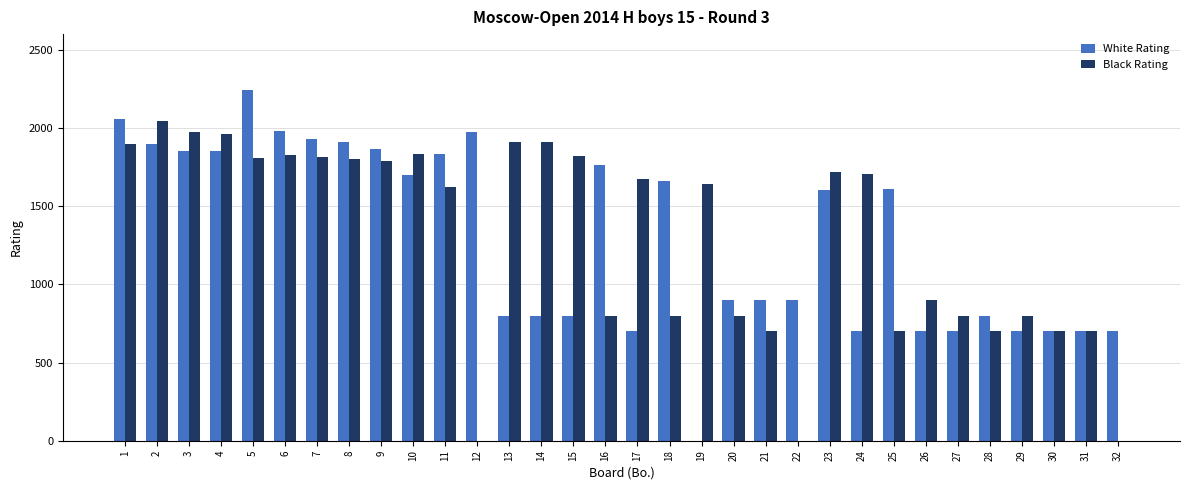

Between 16 and 19, which series saw the biggest shift?

White Rating